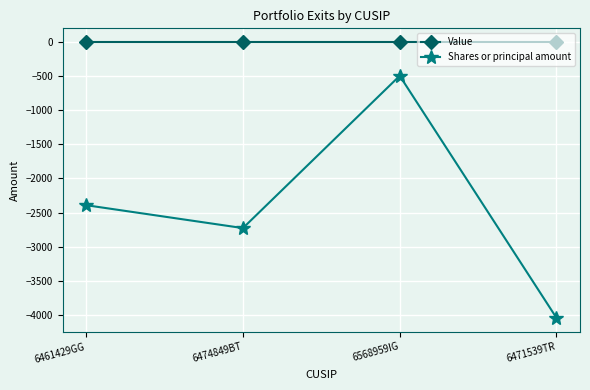

True or false: Value and Shares or principal amount cross at least once.

False